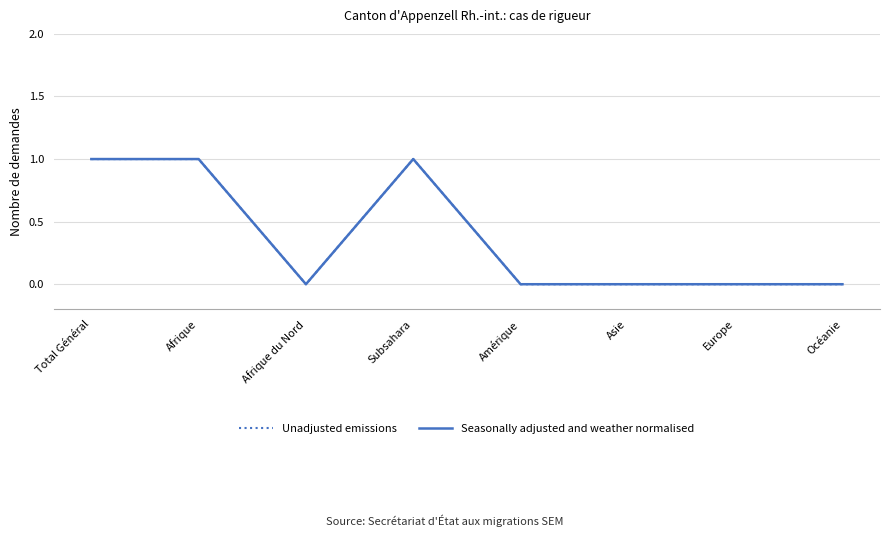

What is the value of the Seasonally adjusted and weather normalised point at the 1st from the left?

1